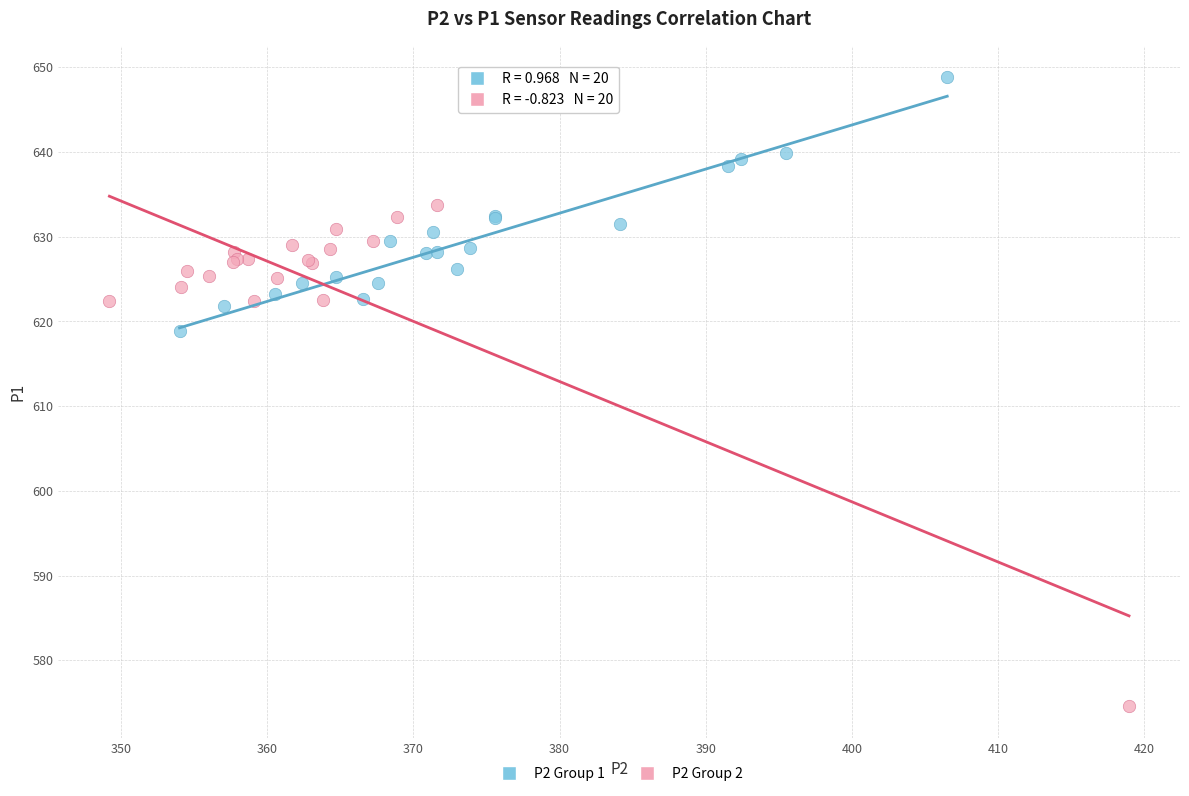

Which series contains the highest Y value?

P2 Group 1